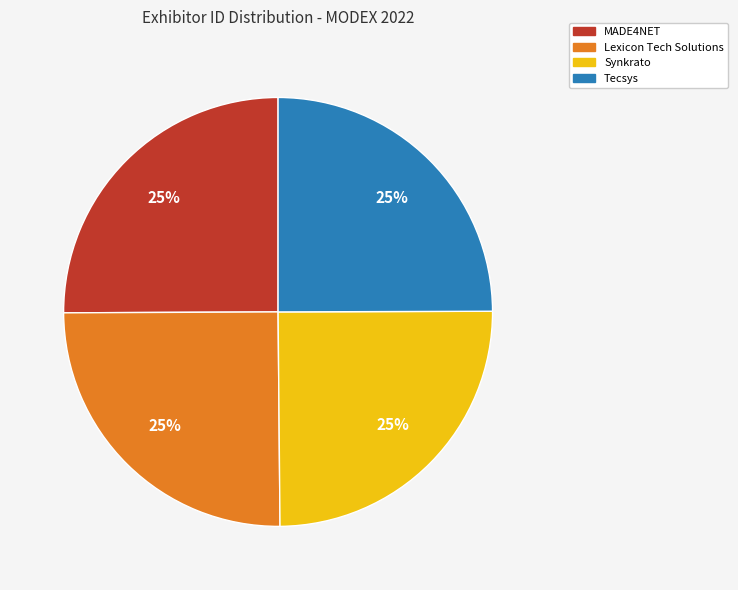

To the nearest percent, what percentage of the pie is Lexicon Tech Solutions?

25%